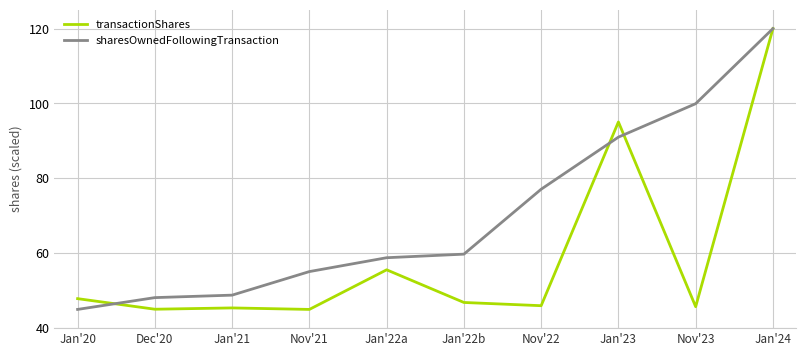

Where is sharesOwnedFollowingTransaction nearest to the value 82?

Nov'22